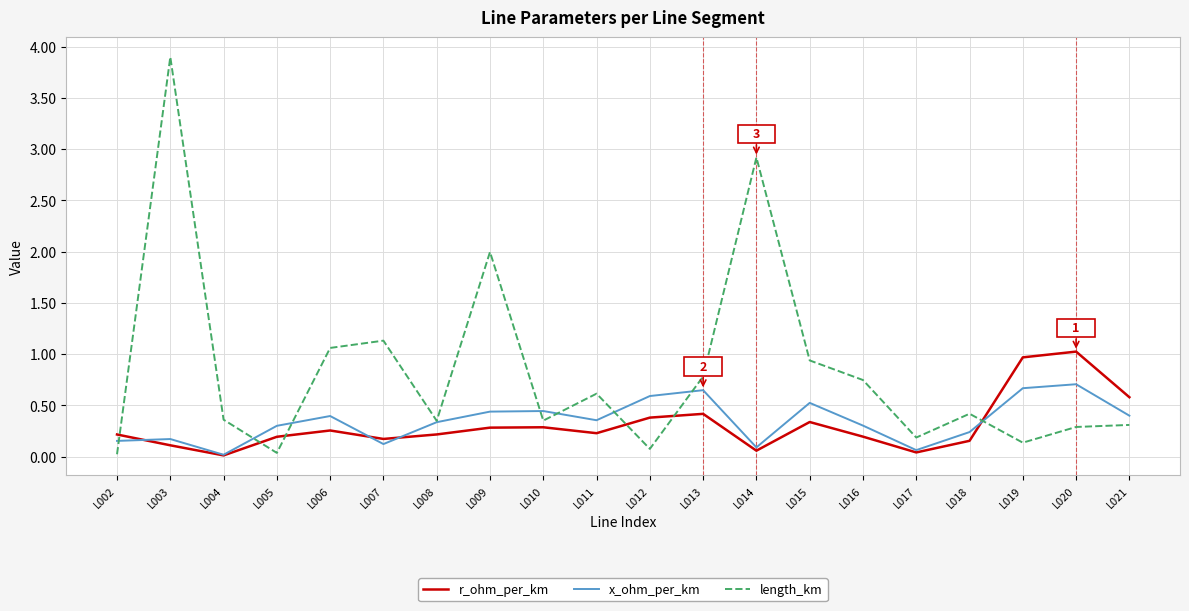

What are all the series names shown in the legend?

r_ohm_per_km, x_ohm_per_km, length_km